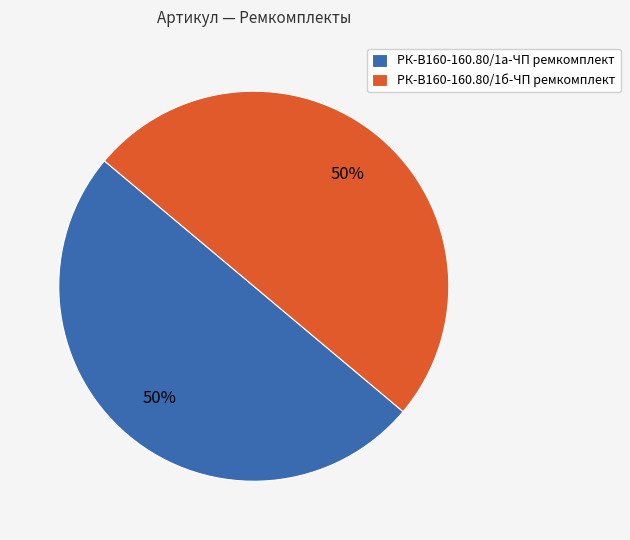

Is it true that РК-В160-160.80/1а-ЧП ремкомплект is 58% of the pie?

False